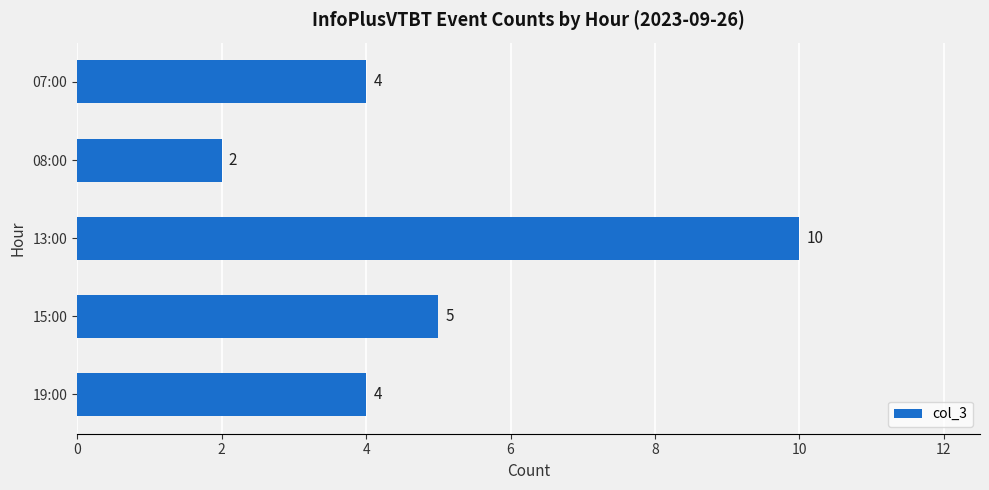

At which label is the value closest to 6?

15:00